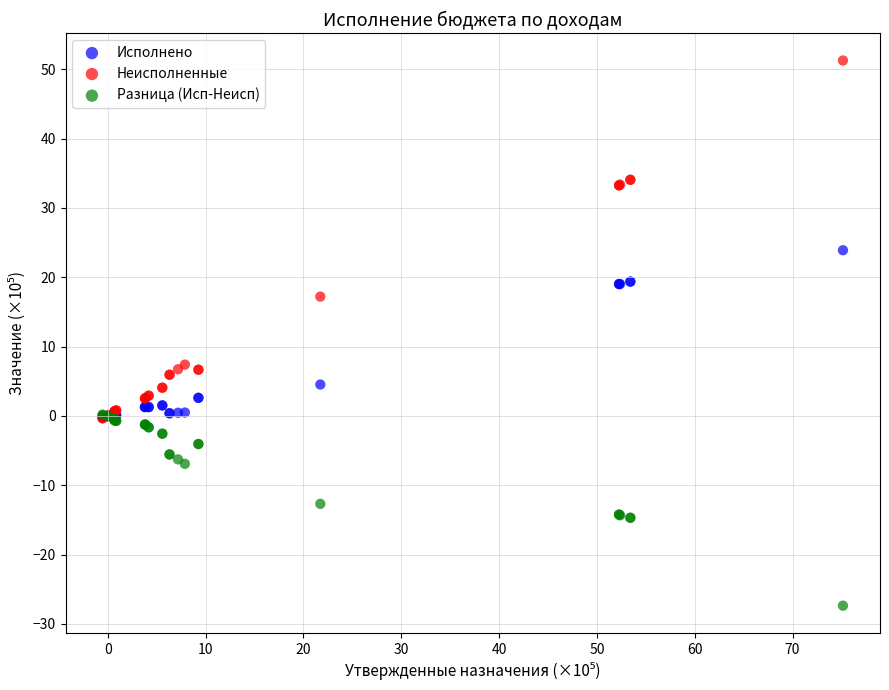

In the Неисполненные series, what Y value is closest to 25?

17.2